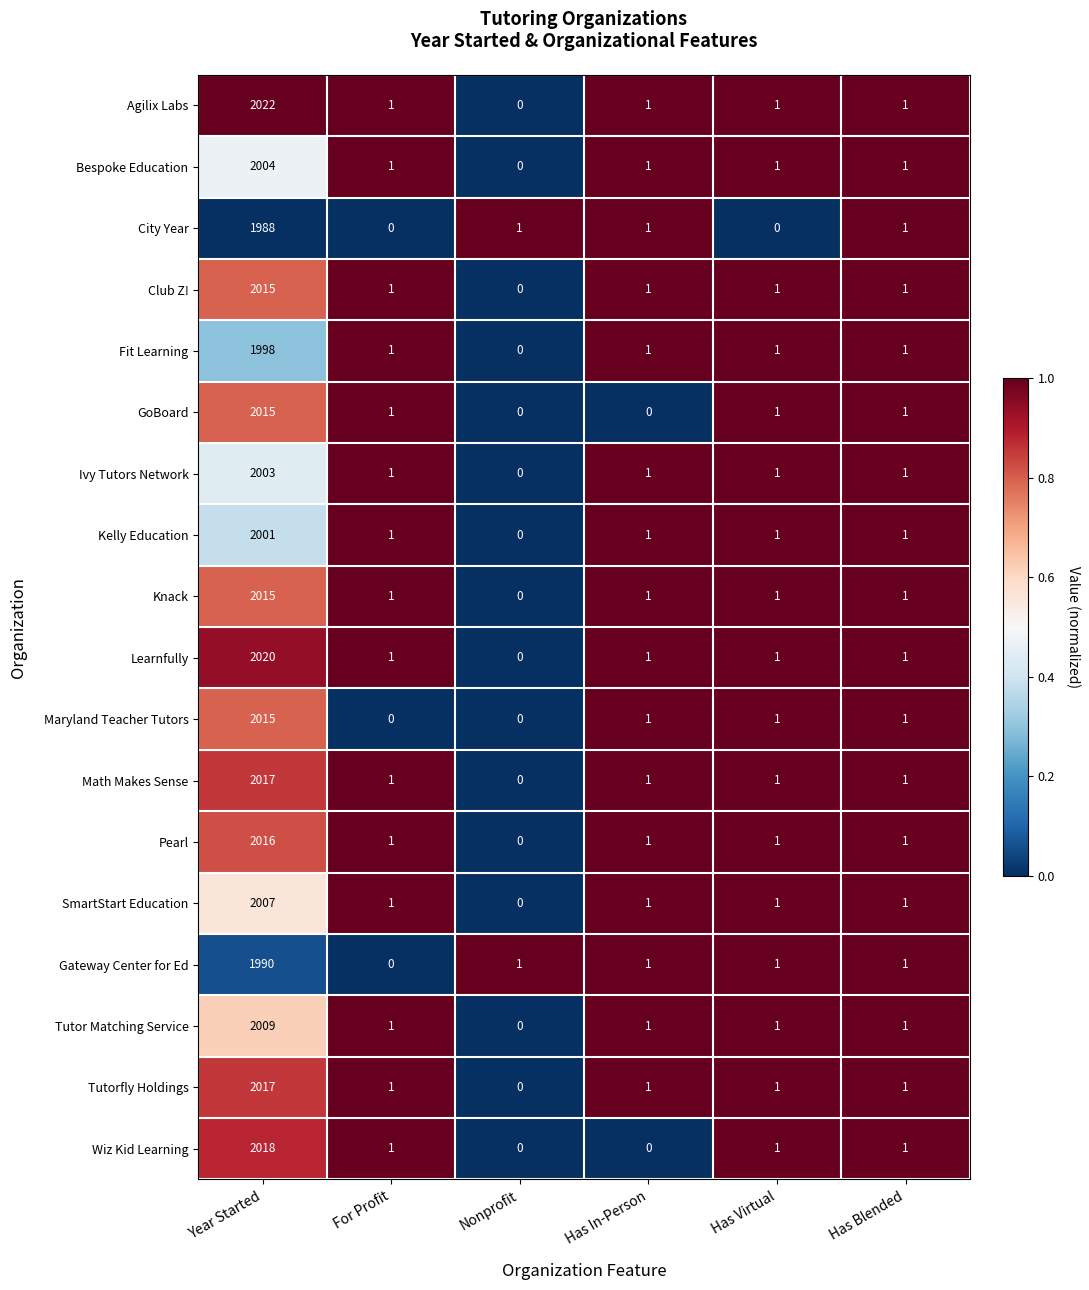

Is the value of Tutor Matching Service at Year Started greater than the value of Ivy Tutors Network at Year Started?

Yes